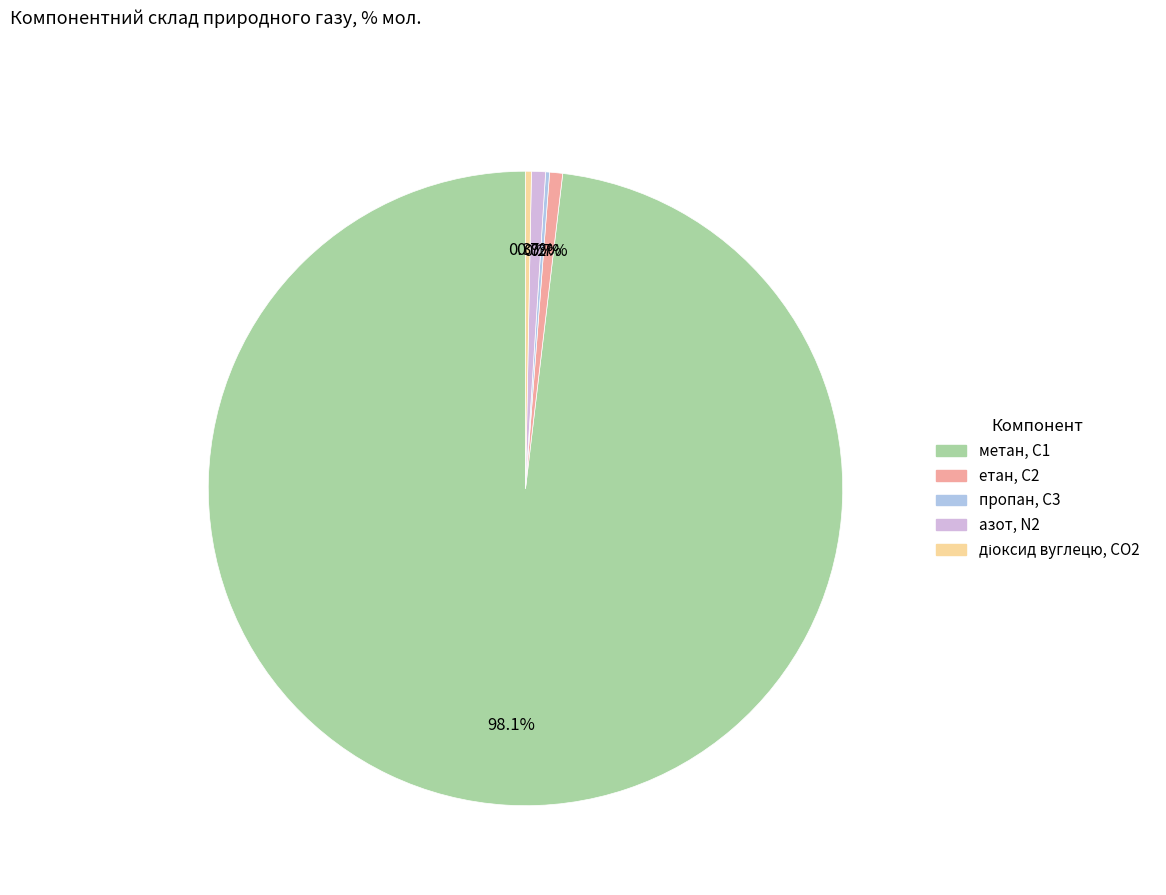

To the nearest percent, what percentage of the pie is азот, N2?

1%